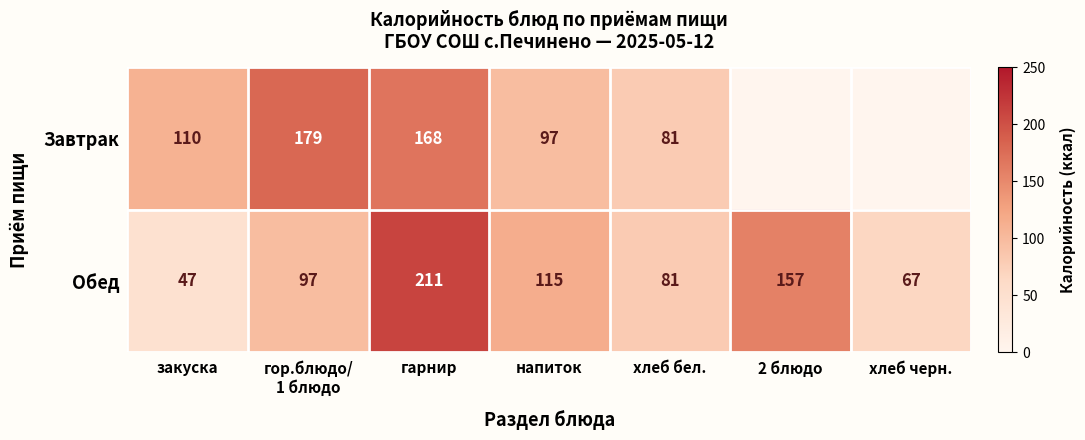

What is the average value of the Обед series?

111